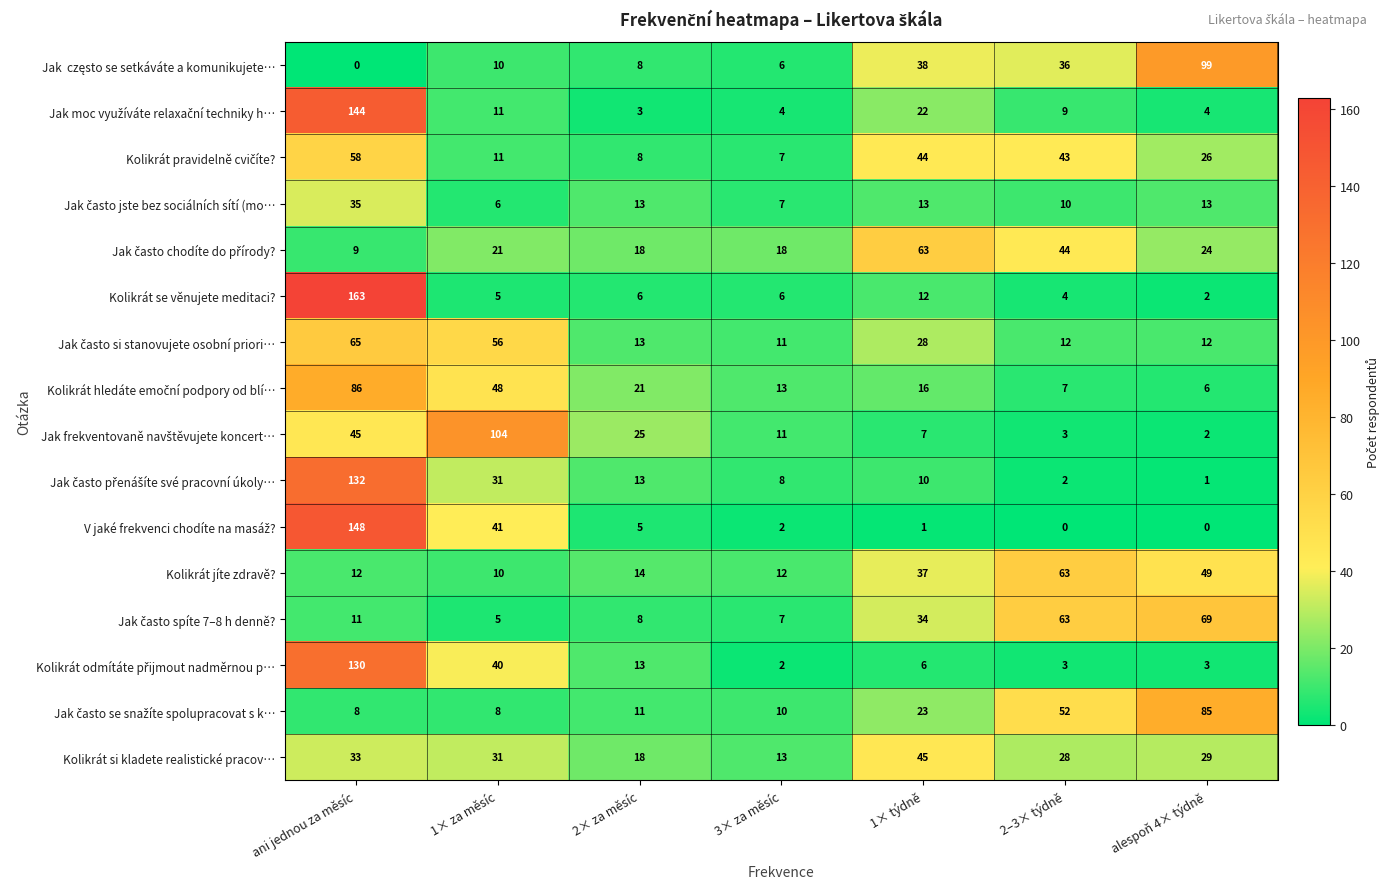

At which category does the chart reach its peak across all series?

ani jednou za měsíc